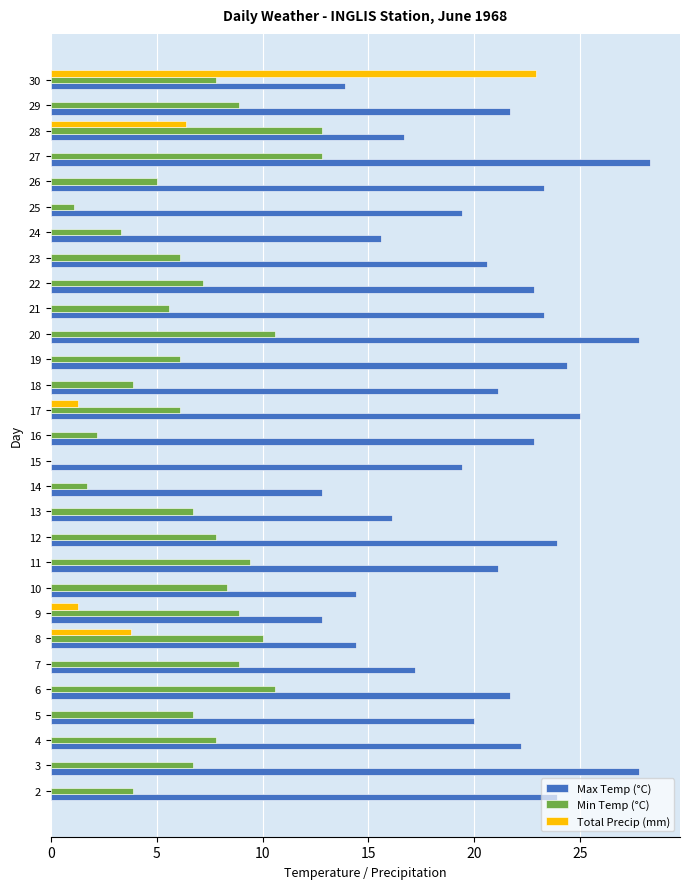

How many series are shown in this chart?

3